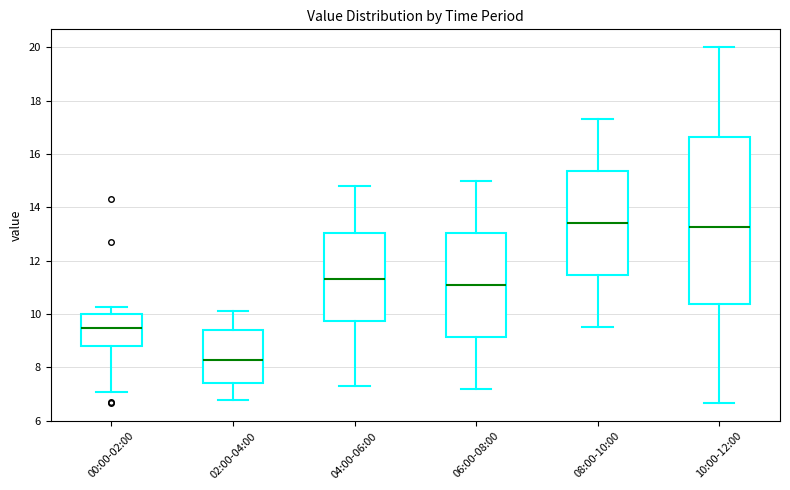

Reading left to right, read every box against the y-axis: the position of its median line, the range the box covers, and the ends of its whiskers. The values are not printed on the chart, so give them approximately, as read against the axis.

00:00-02:00: median 9.4, box 8.8 to 10.0, whiskers 7.0 to 10.2
02:00-04:00: median 8.2, box 7.4 to 9.4, whiskers 6.8 to 10.2
04:00-06:00: median 11.4, box 9.8 to 13.0, whiskers 7.4 to 14.8
06:00-08:00: median 11.2, box 9.2 to 13.0, whiskers 7.2 to 15.0
08:00-10:00: median 13.4, box 11.4 to 15.4, whiskers 9.6 to 17.4
10:00-12:00: median 13.2, box 10.4 to 16.6, whiskers 6.6 to 20.0